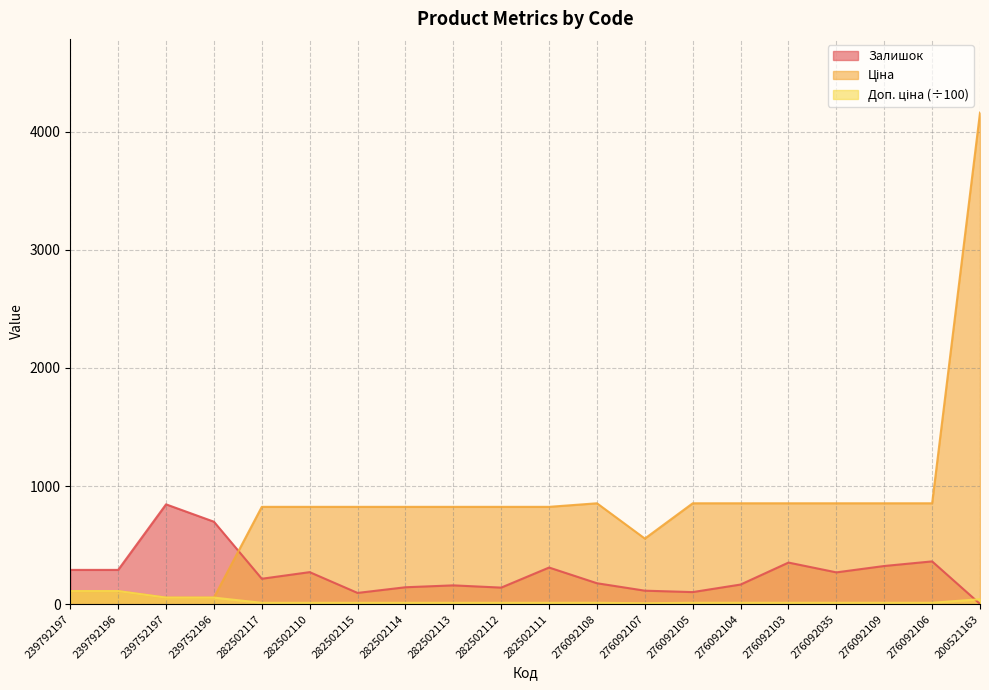

How many times do Залишок and Доп. ціна cross each other?

1